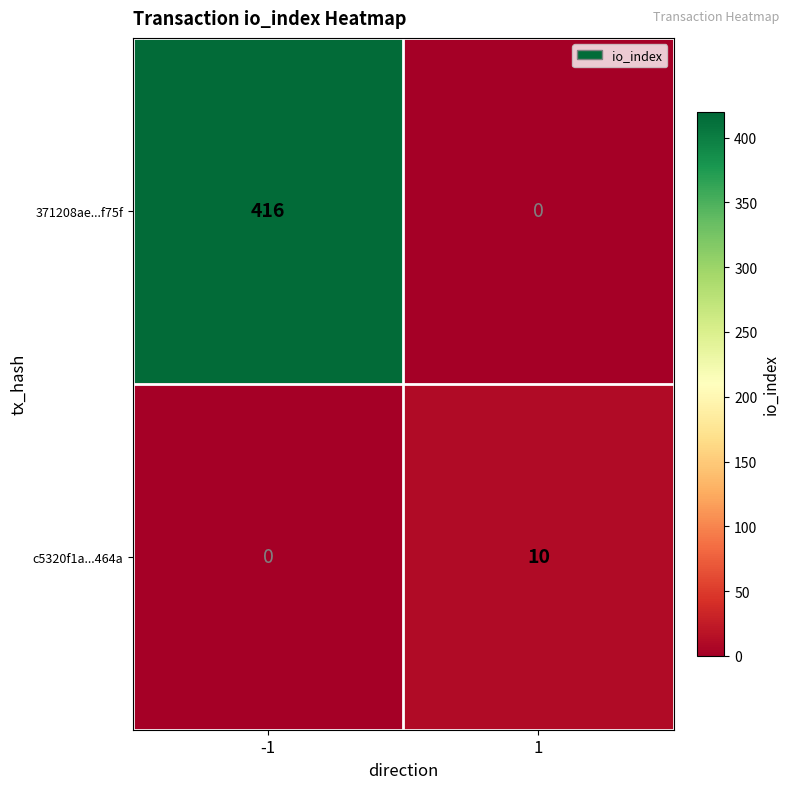

How many values in c5320f1a...464a are above zero?

1